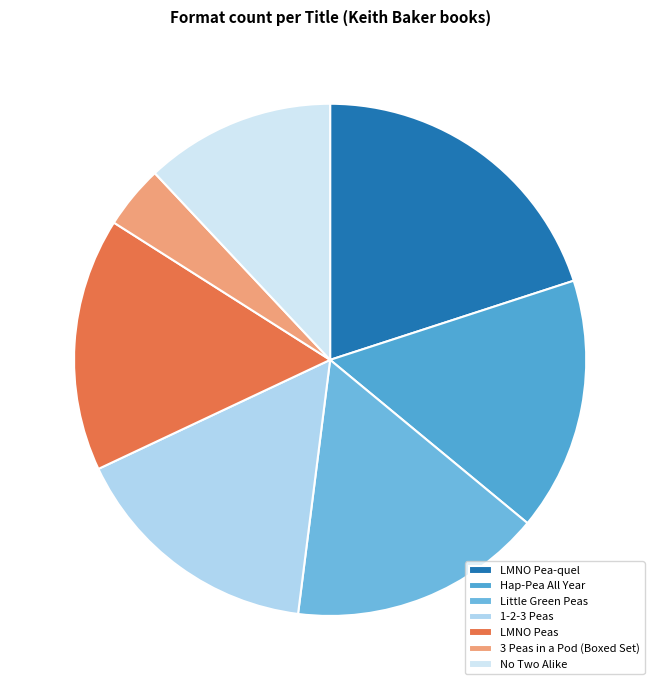

To the nearest percent, what percentage of the pie is 1-2-3 Peas?

16%